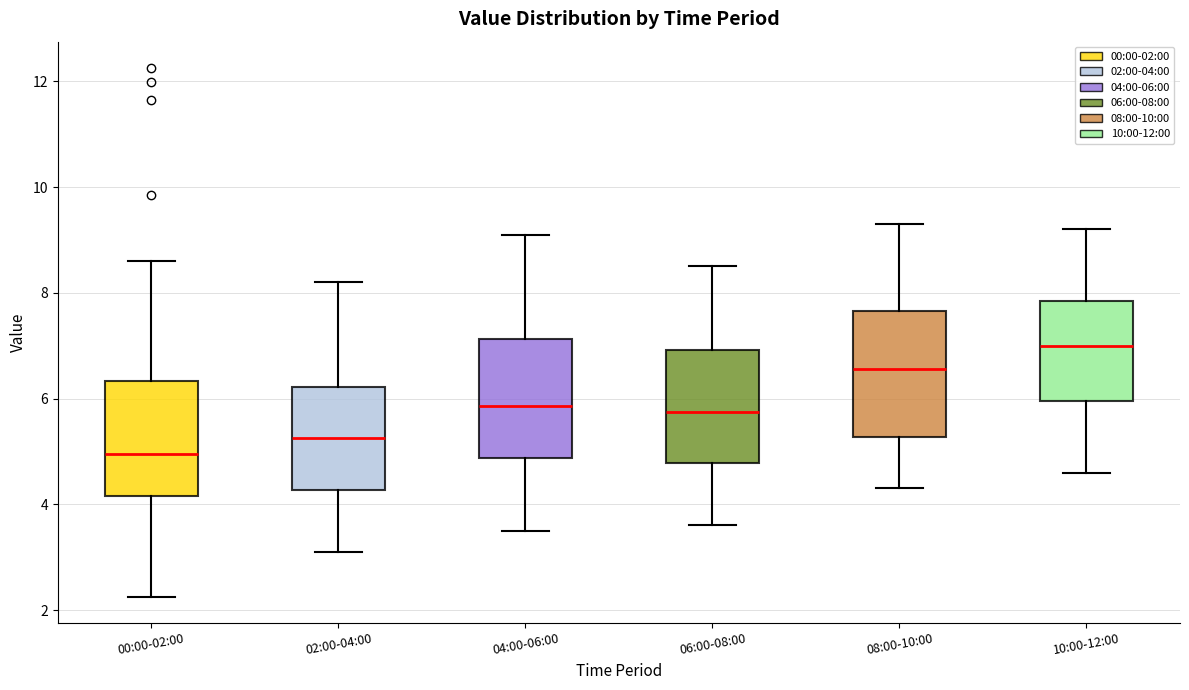

Which box has the highest median line?

10:00-12:00